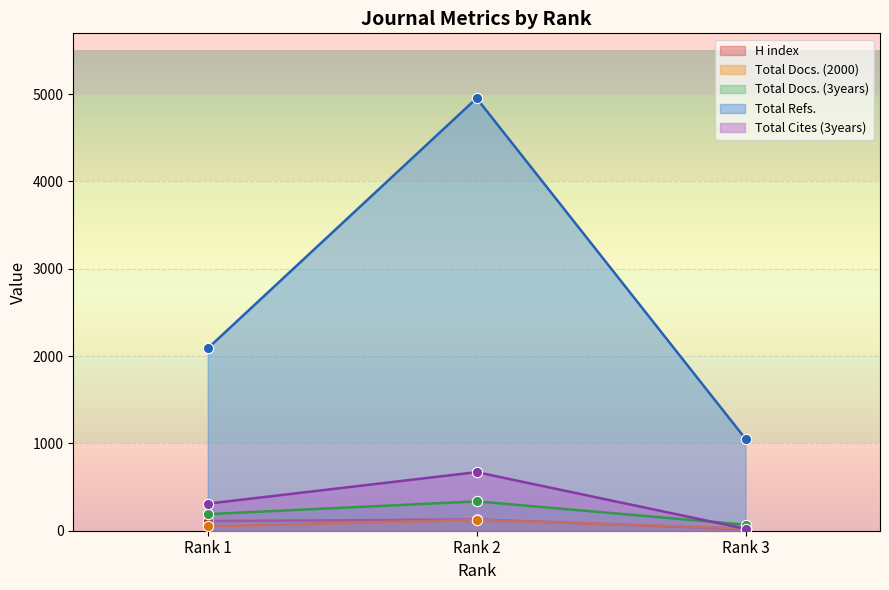

What are all the series names shown in the legend?

H index, Total Docs. (2000), Total Docs. (3years), Total Refs., Total Cites (3years)